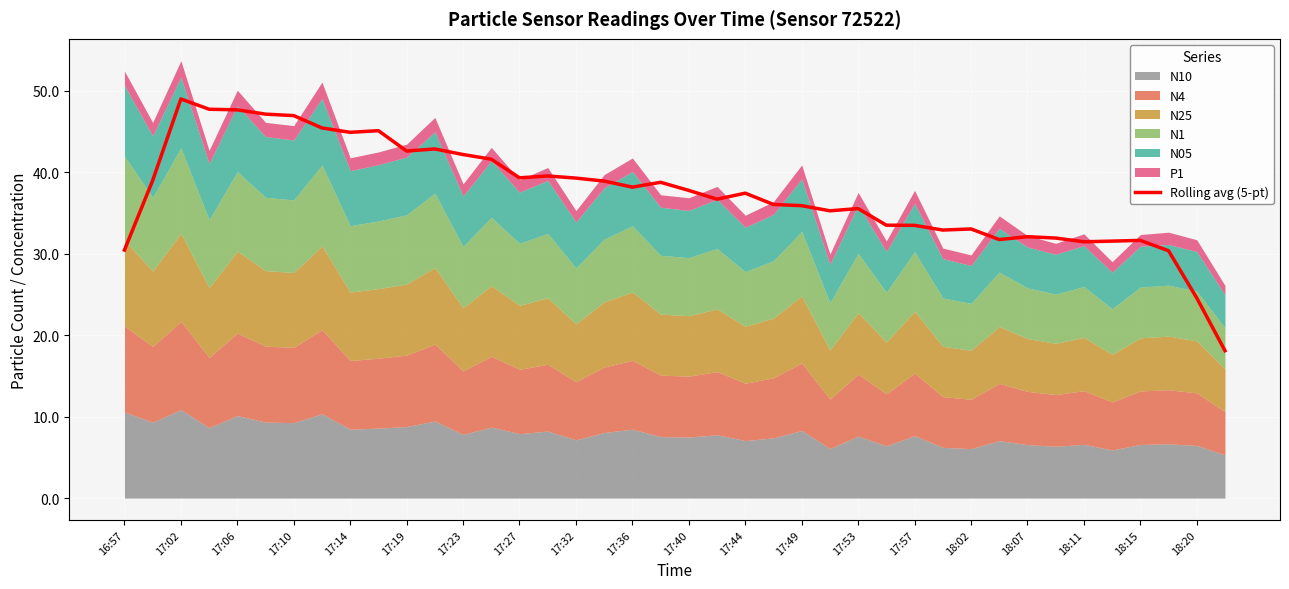

True or false: Rolling avg (5-pt) has a value of 64.0 at 17:36.

False